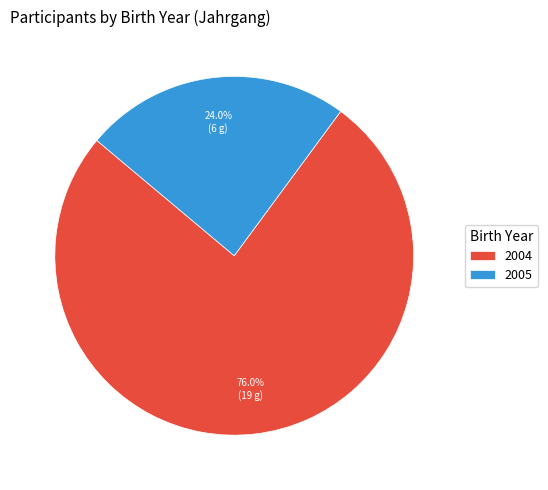

What is the majority slice?

2004